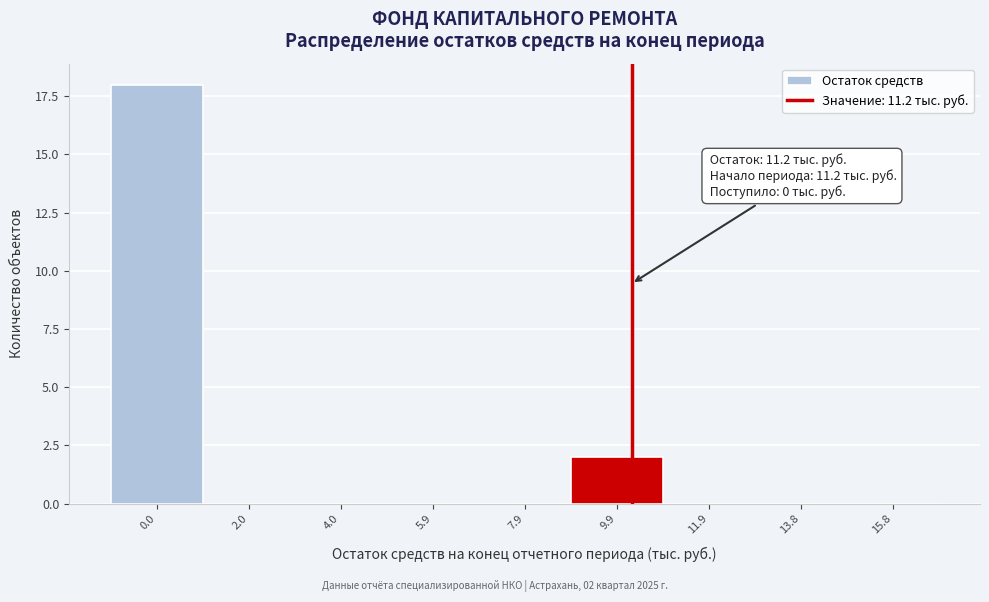

Reading left to right, what are all the values shown in this chart?

0.0=18	2.0=0	4.0=0	5.9=0	7.9=0	9.9=2	11.9=0	13.8=0	15.8=0